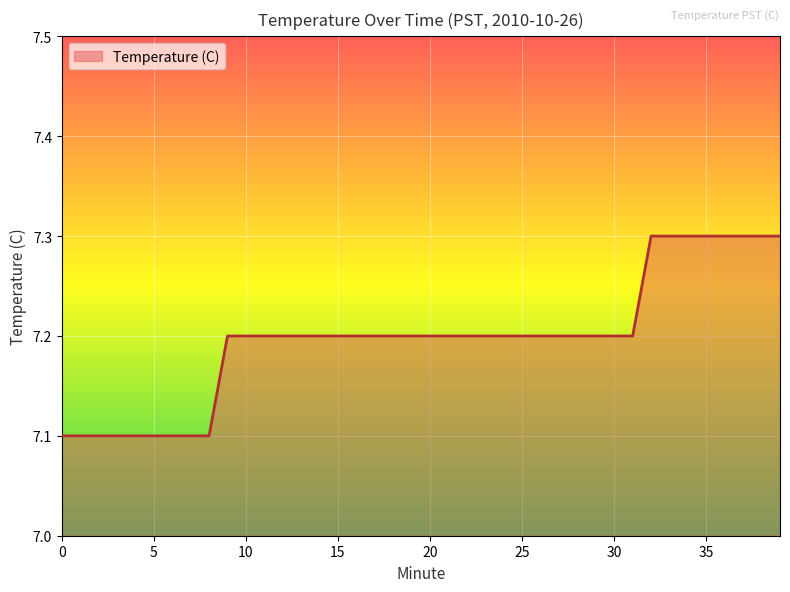

What is the minimum value shown in the chart?

7.1